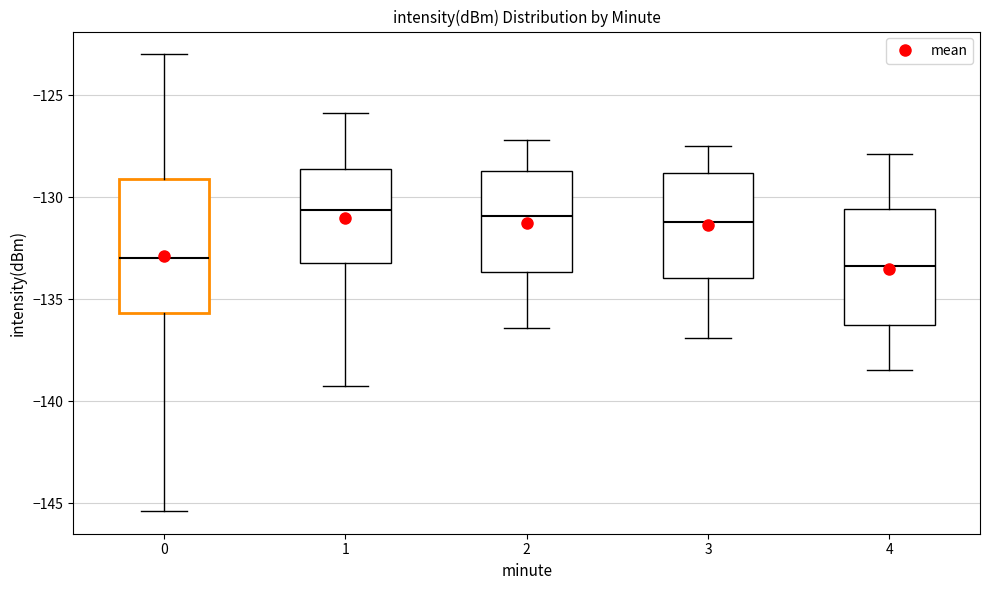

Reading left to right, read every box against the y-axis: the position of its median line, the range the box covers, and the ends of its whiskers. The values are not printed on the chart, so give them approximately, as read against the axis.

0: median -133.0, box -135.5 to -129.0, whiskers -145.5 to -123.0
1: median -130.5, box -133.0 to -128.5, whiskers -139.5 to -126.0
2: median -131.0, box -133.5 to -128.5, whiskers -136.5 to -127.0
3: median -131.0, box -134.0 to -129.0, whiskers -137.0 to -127.5
4: median -133.5, box -136.0 to -130.5, whiskers -138.5 to -128.0